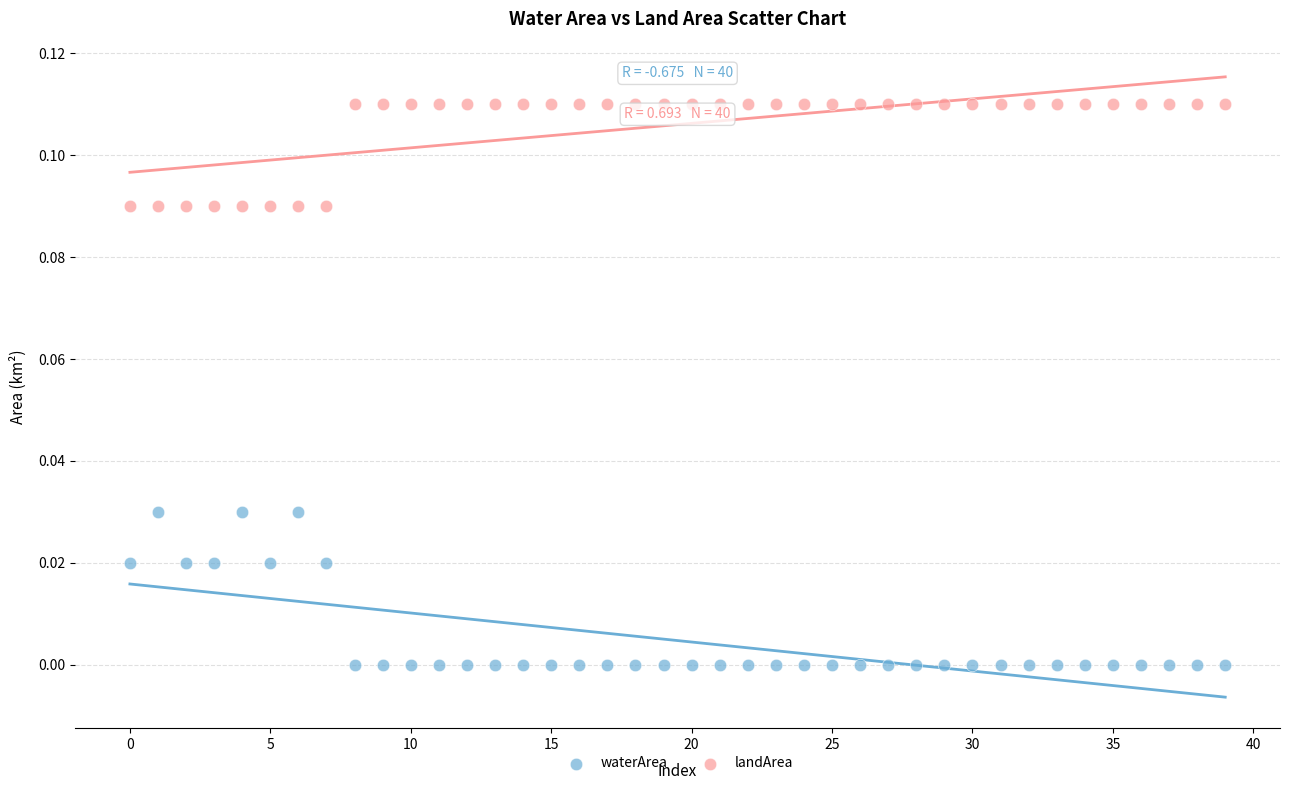

Which series has the widest spread of Y values?

waterArea